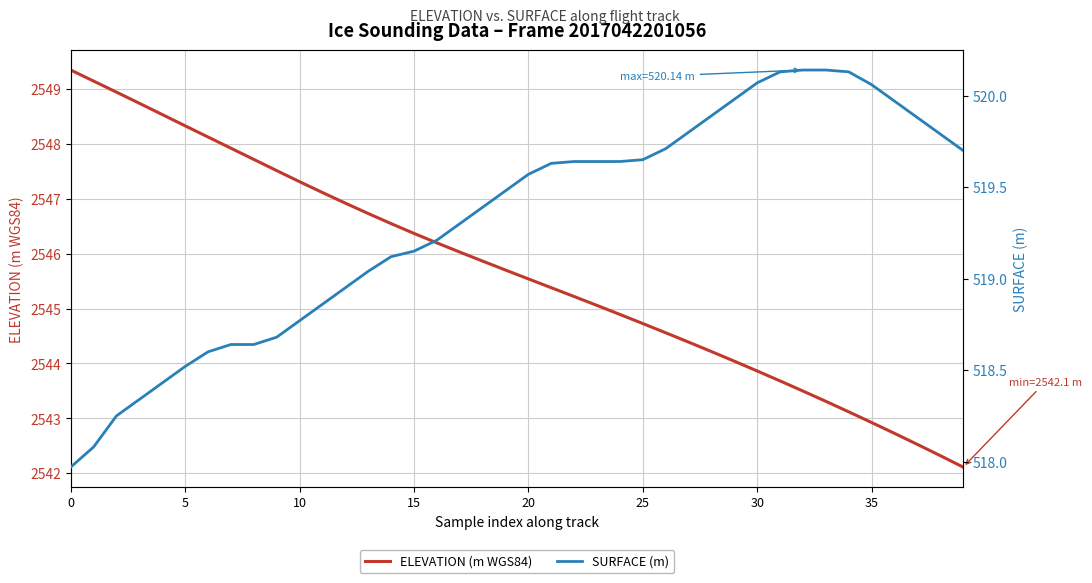

What is the value of the SURFACE (m) point at the 20th from the left?

519.5